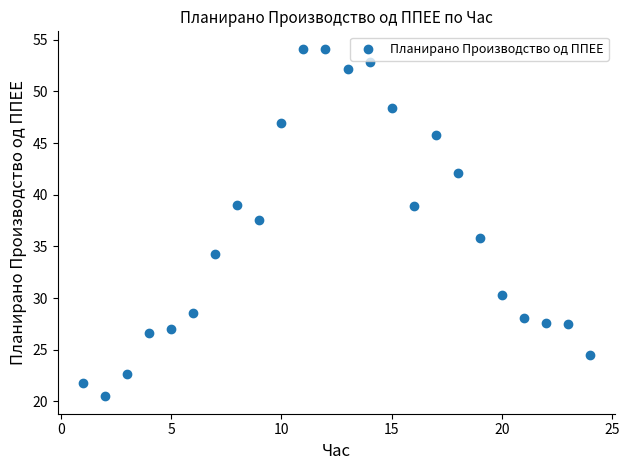

What Y value in the scatter plot is closest to 37?

37.5